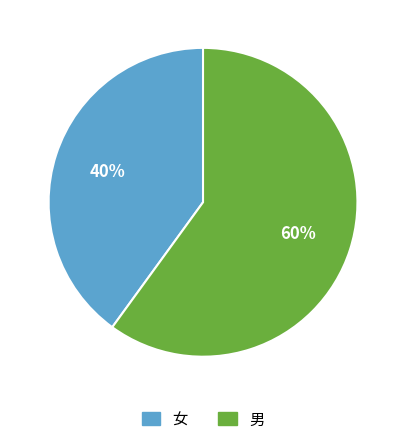

Between 女 and 男, which is larger?

男